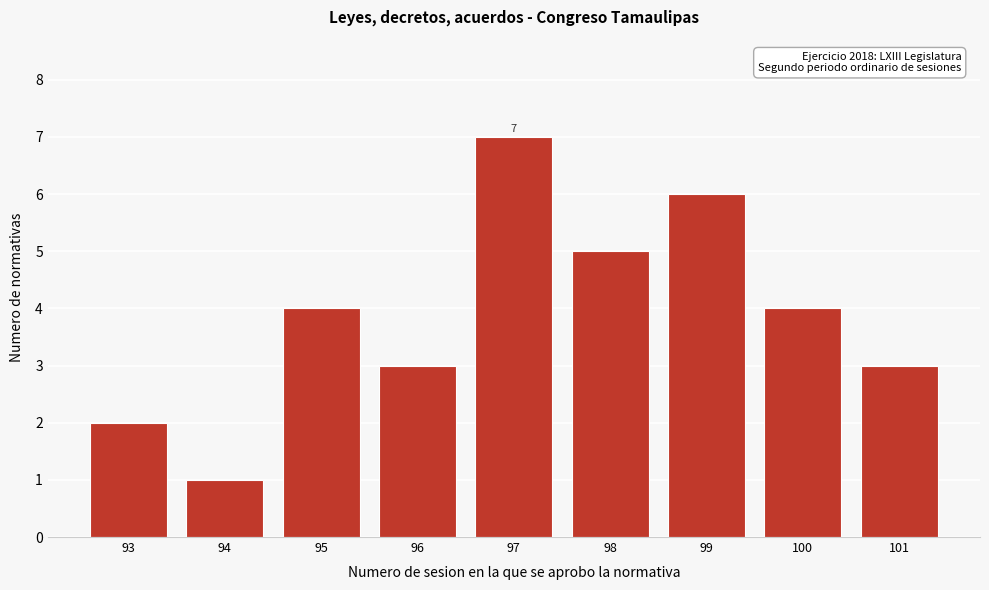

Reading left to right, extract all data points from this chart.

2	1	4	3	7	5	6	4	3